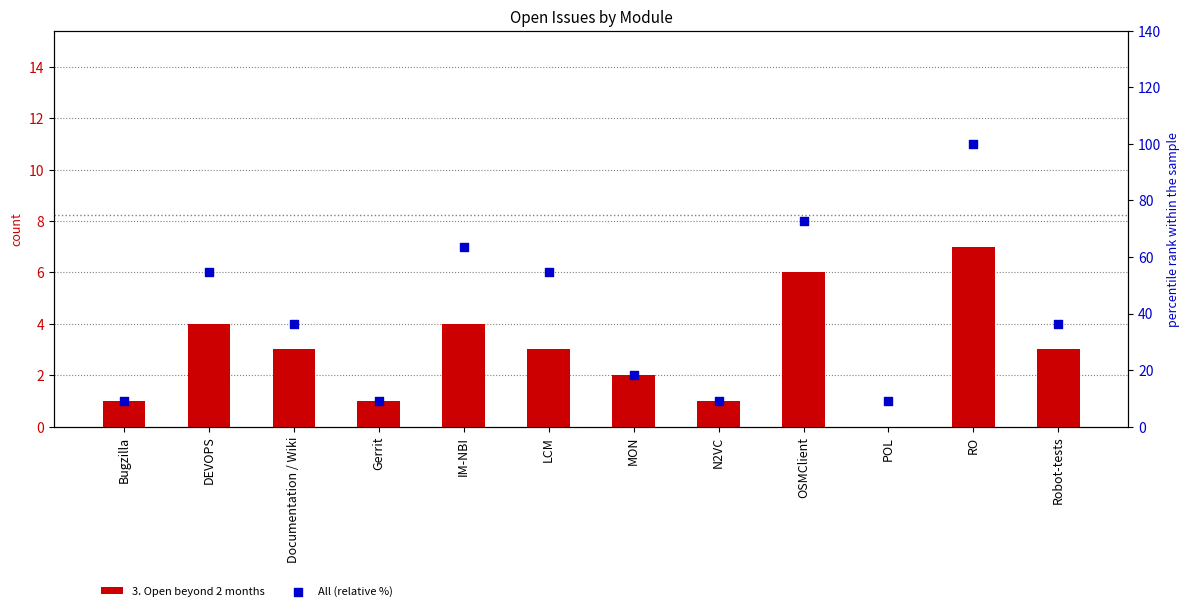

Which series has the largest total across all categories?

All (relative %)